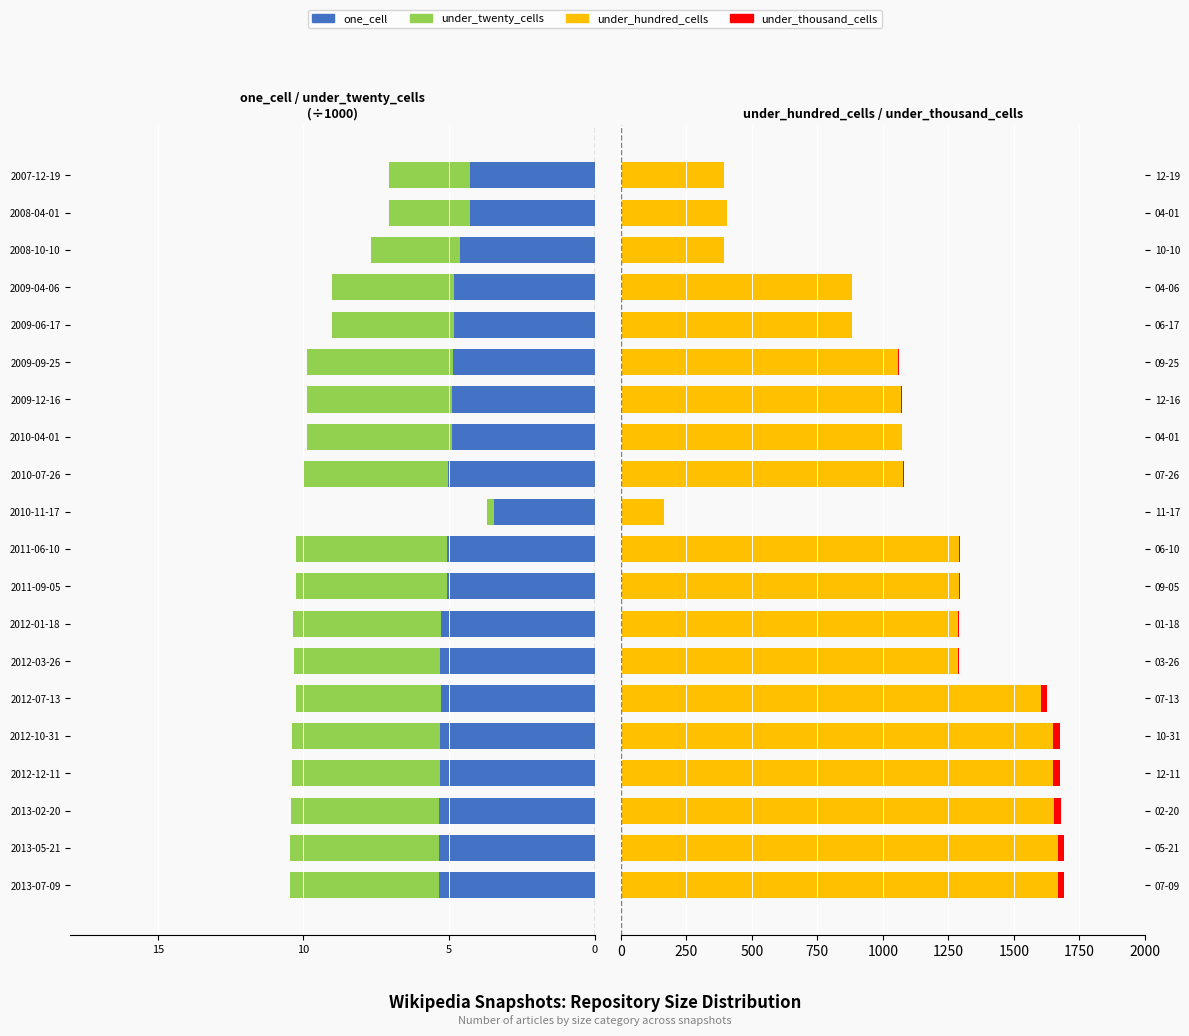

How many bars are there in each group?

4